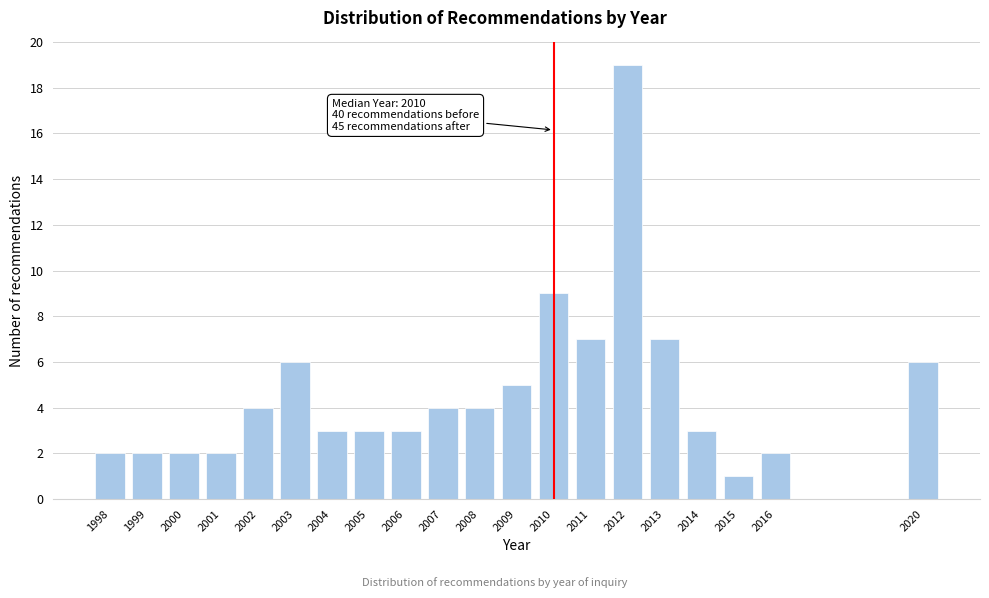

Reading left to right, extract all data points from this chart.

2	2	2	2	4	6	3	3	3	4	4	5	9	7	19	7	3	1	2	6